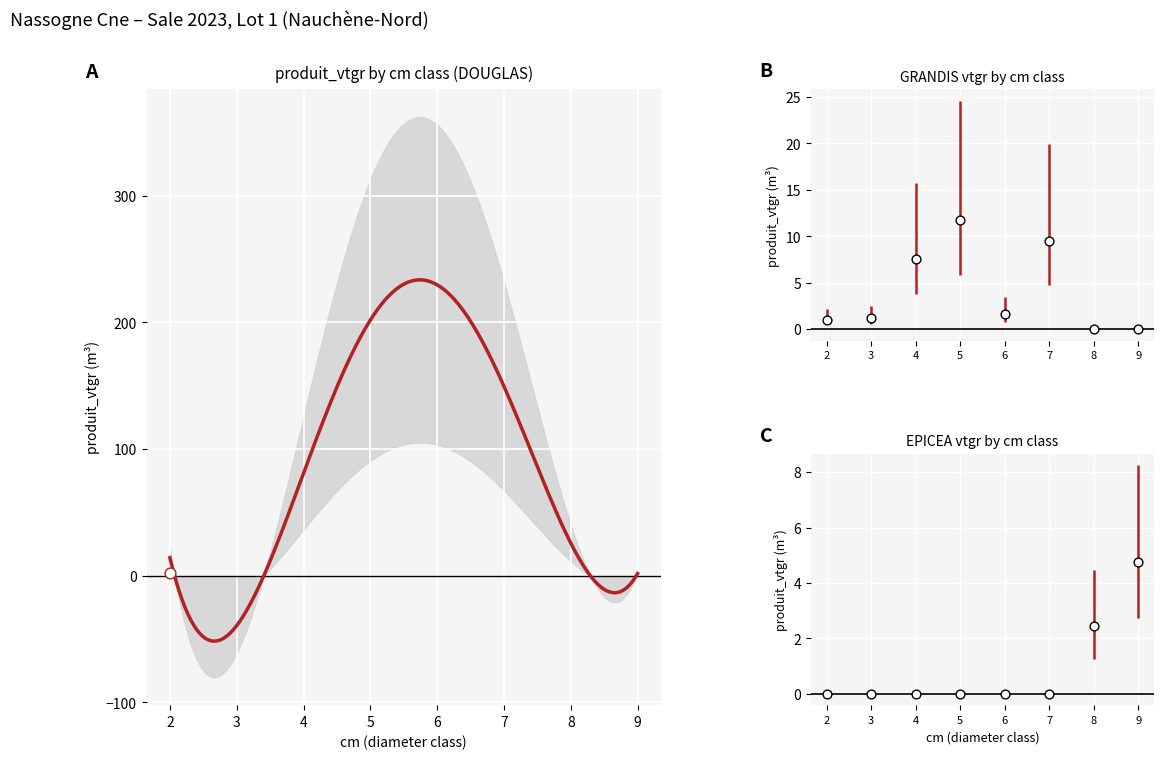

Which series has the largest total across all categories?

GRANDIS